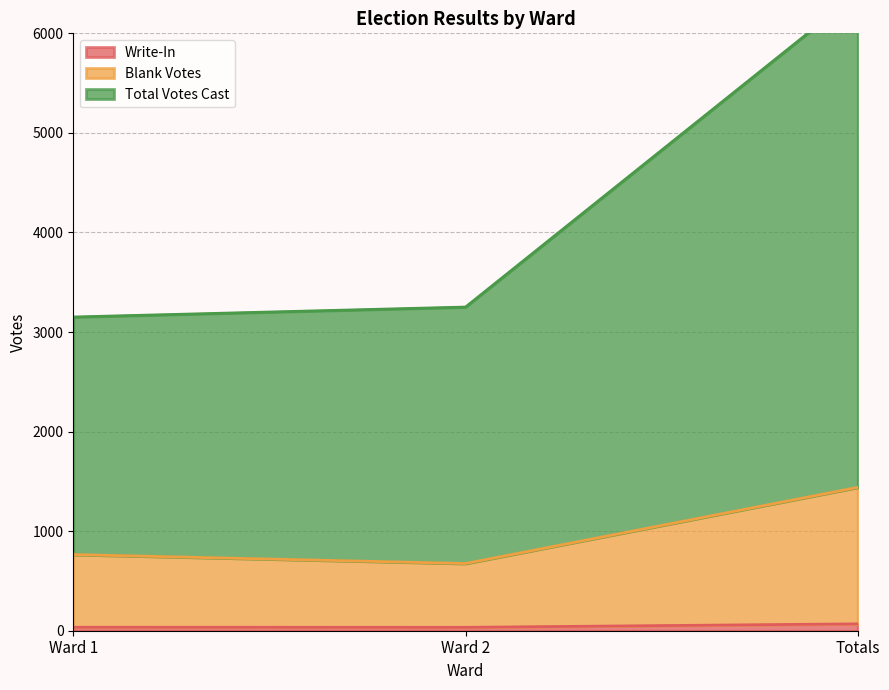

Is the value of Total Votes Cast at Ward 1 greater than the value of Blank Votes at Ward 1?

Yes